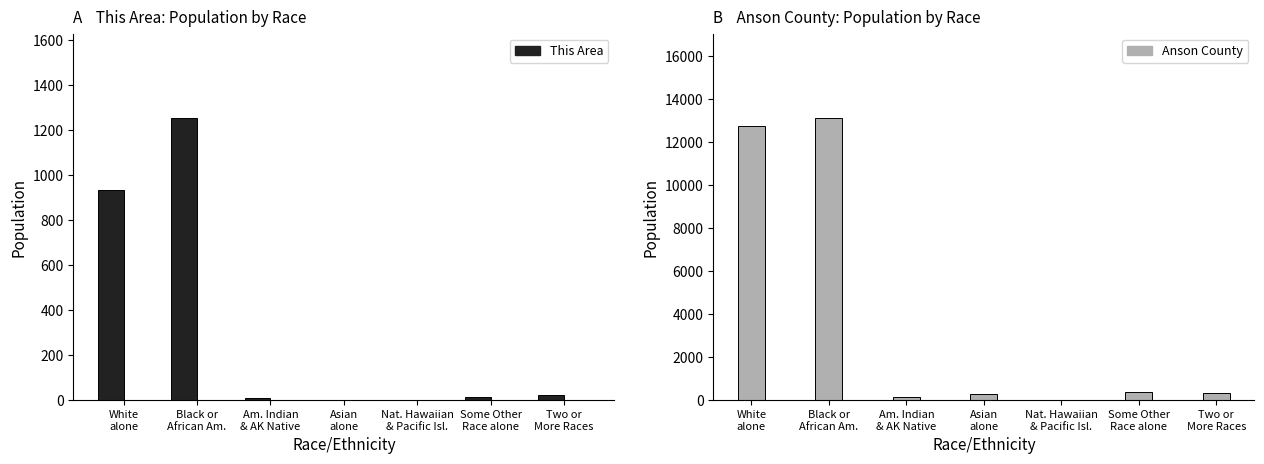

Does the chart contain stacked bars?

No